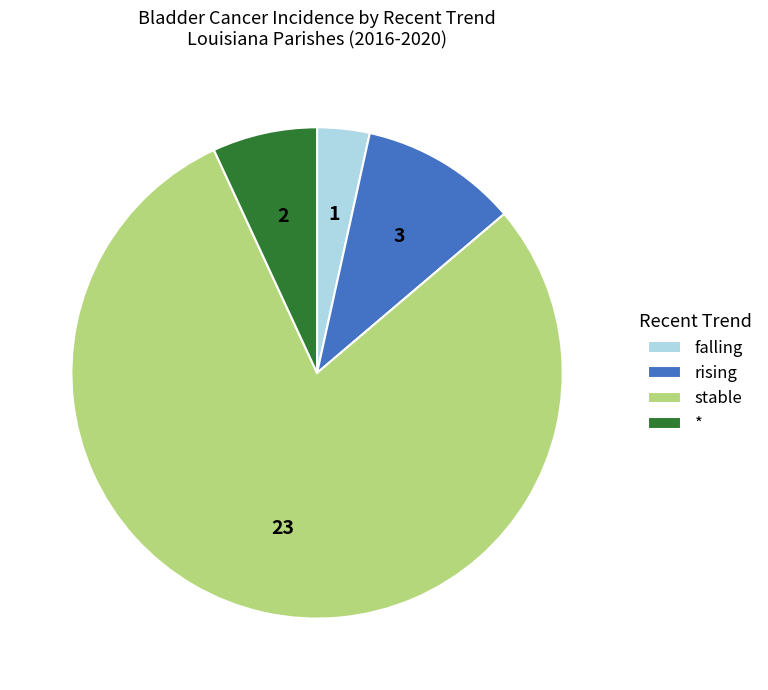

Is it true that rising is 20% of the pie?

False